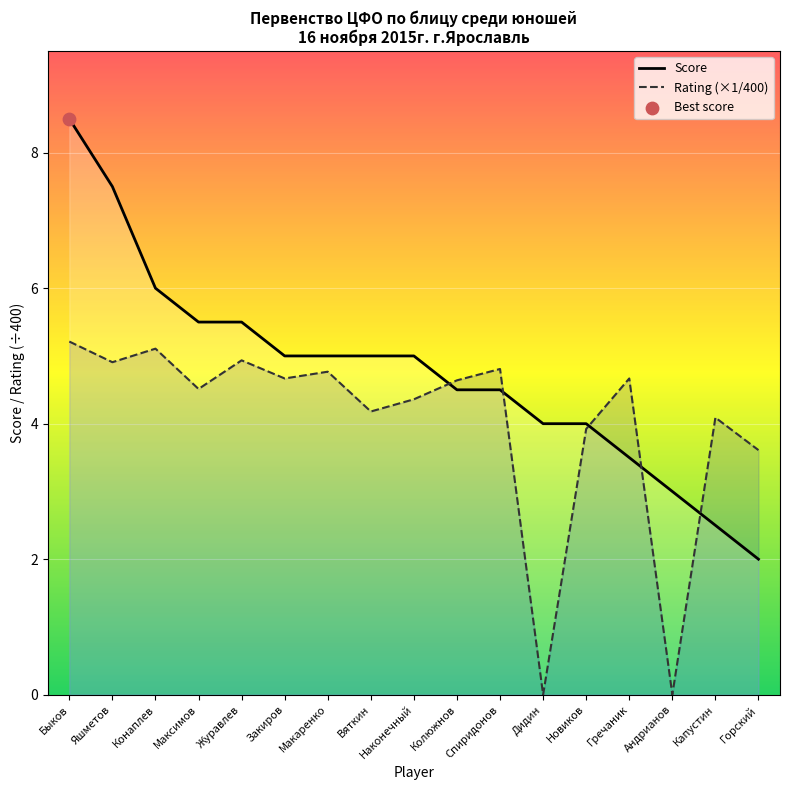

Which series contains the highest Y value?

Score